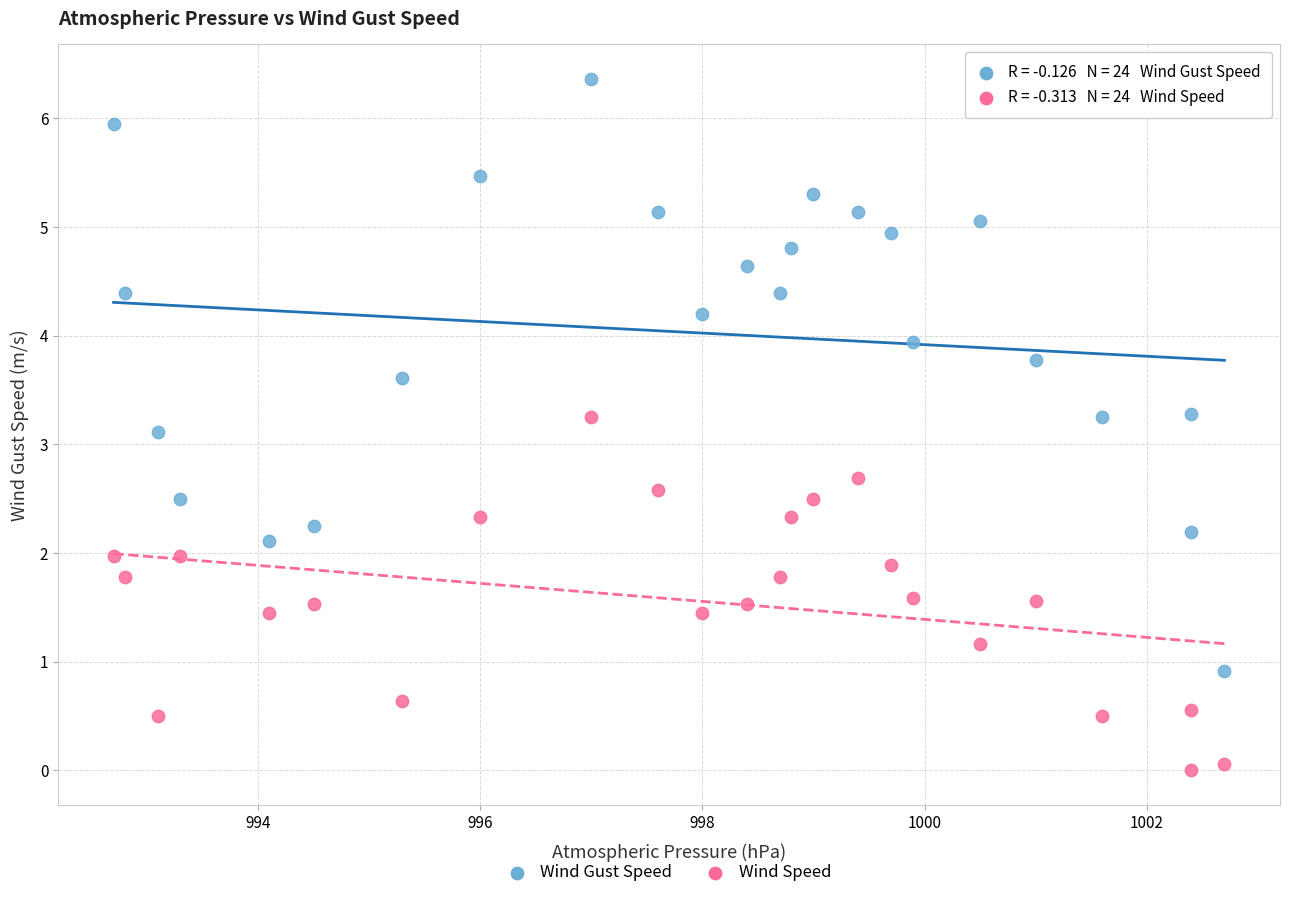

Which series reaches the maximum Y coordinate?

Wind Gust Speed